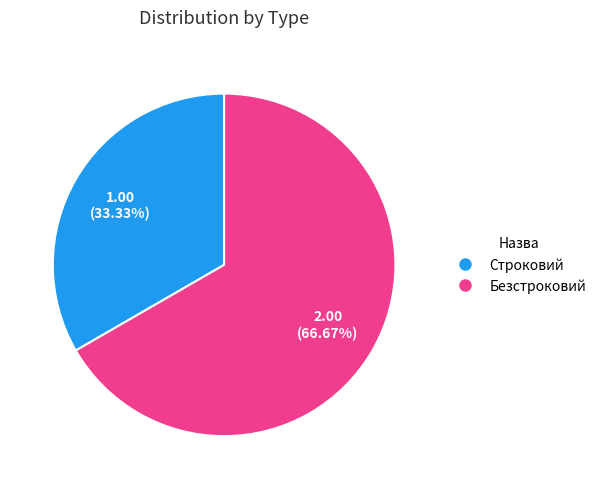

True or false: Безстроковий accounts for 72% of the total.

False